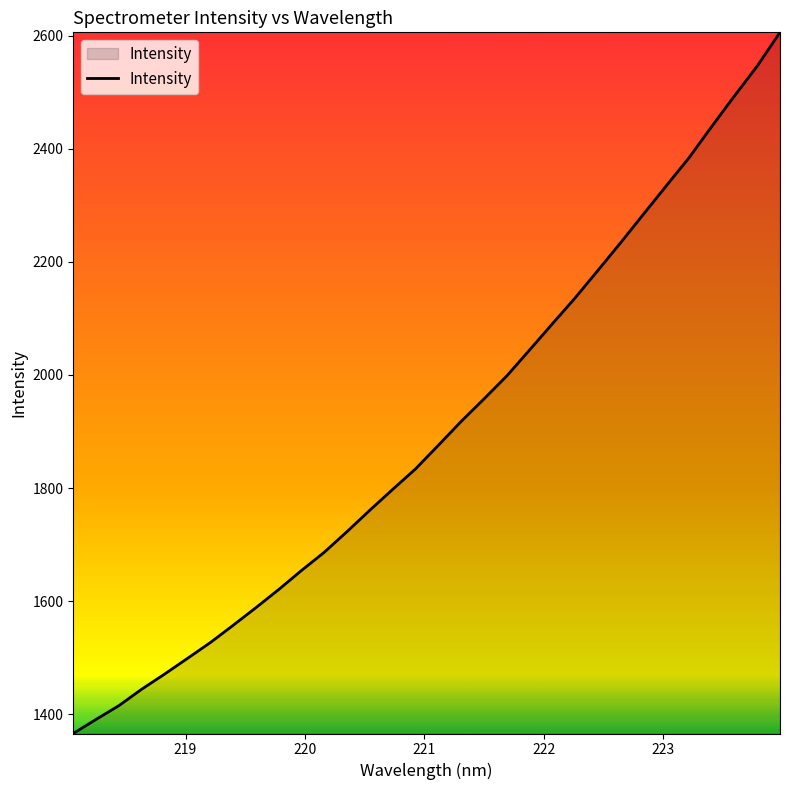

What is the greatest value displayed?

2605.9